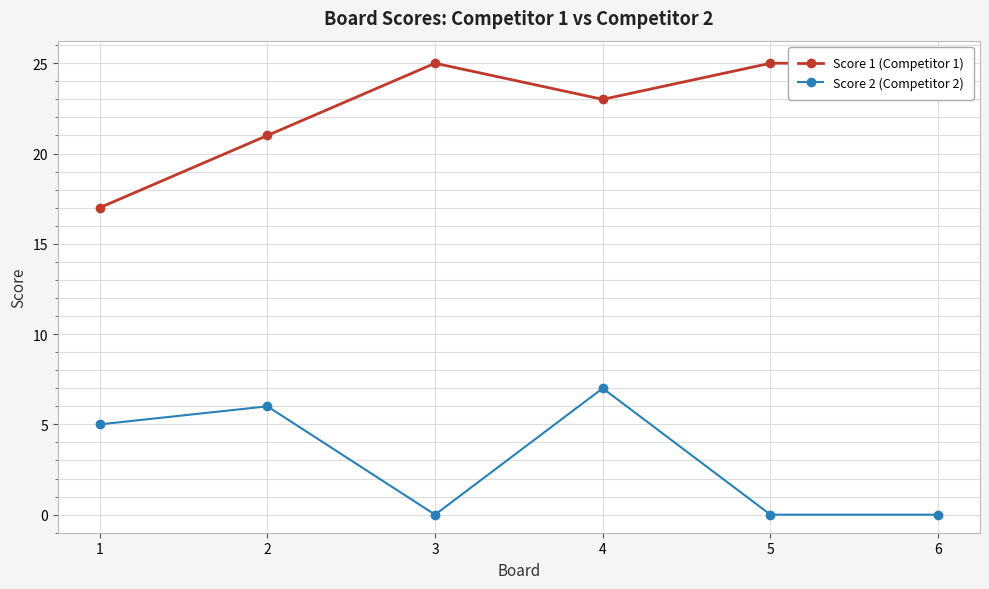

Reading left to right, list all the values displayed in this chart.

Score 1 (Competitor 1): 1=17	2=21	3=25	4=23	5=25	6=25
Score 2 (Competitor 2): 1=5	2=6	3=0	4=7	5=0	6=0